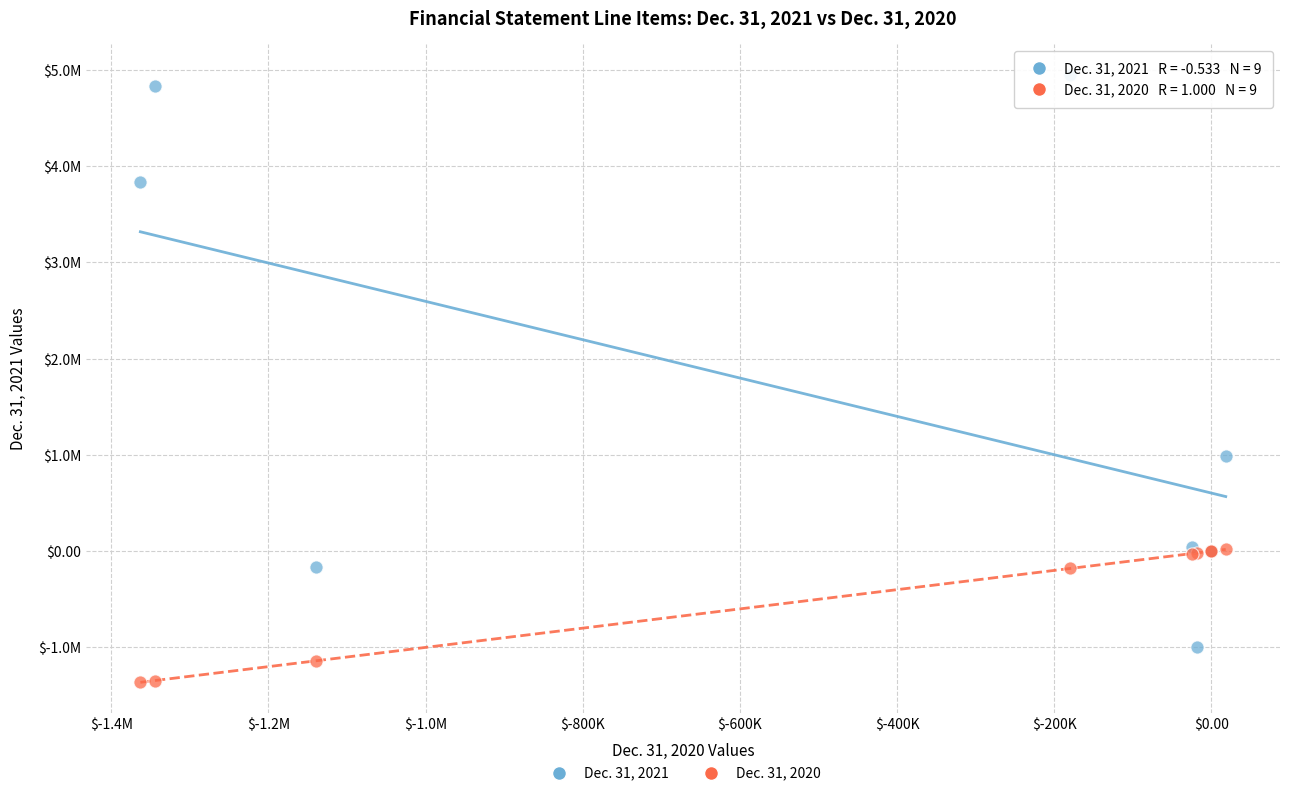

Which series has the widest spread of Y values?

Dec. 31, 2021